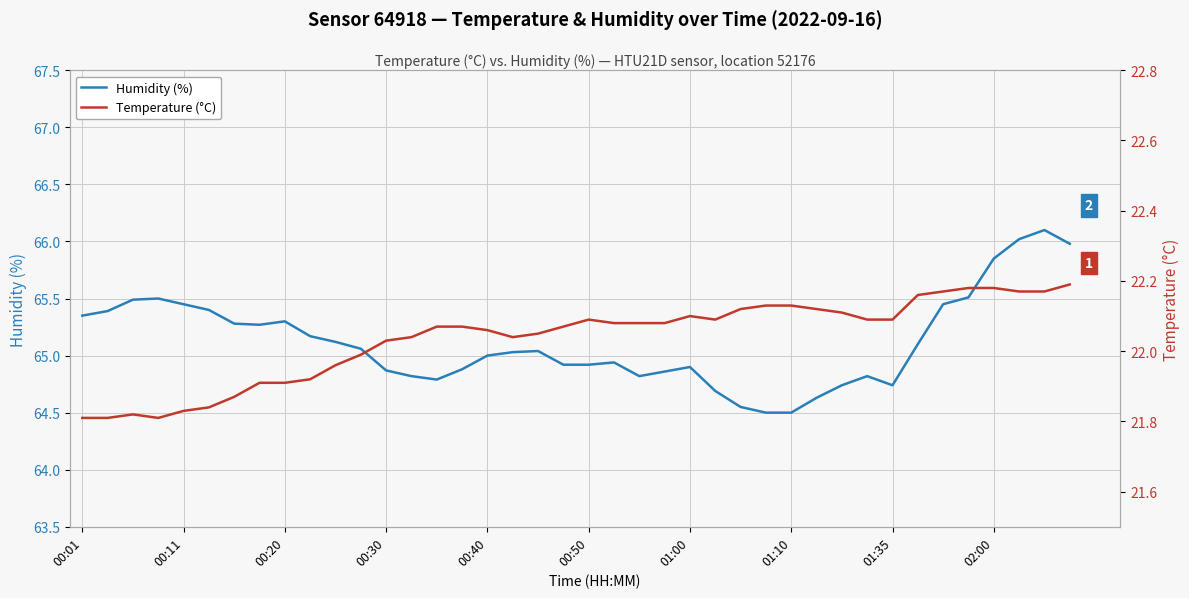

The value of Humidity (%) at 00:50 is 21.1. True or false?

False